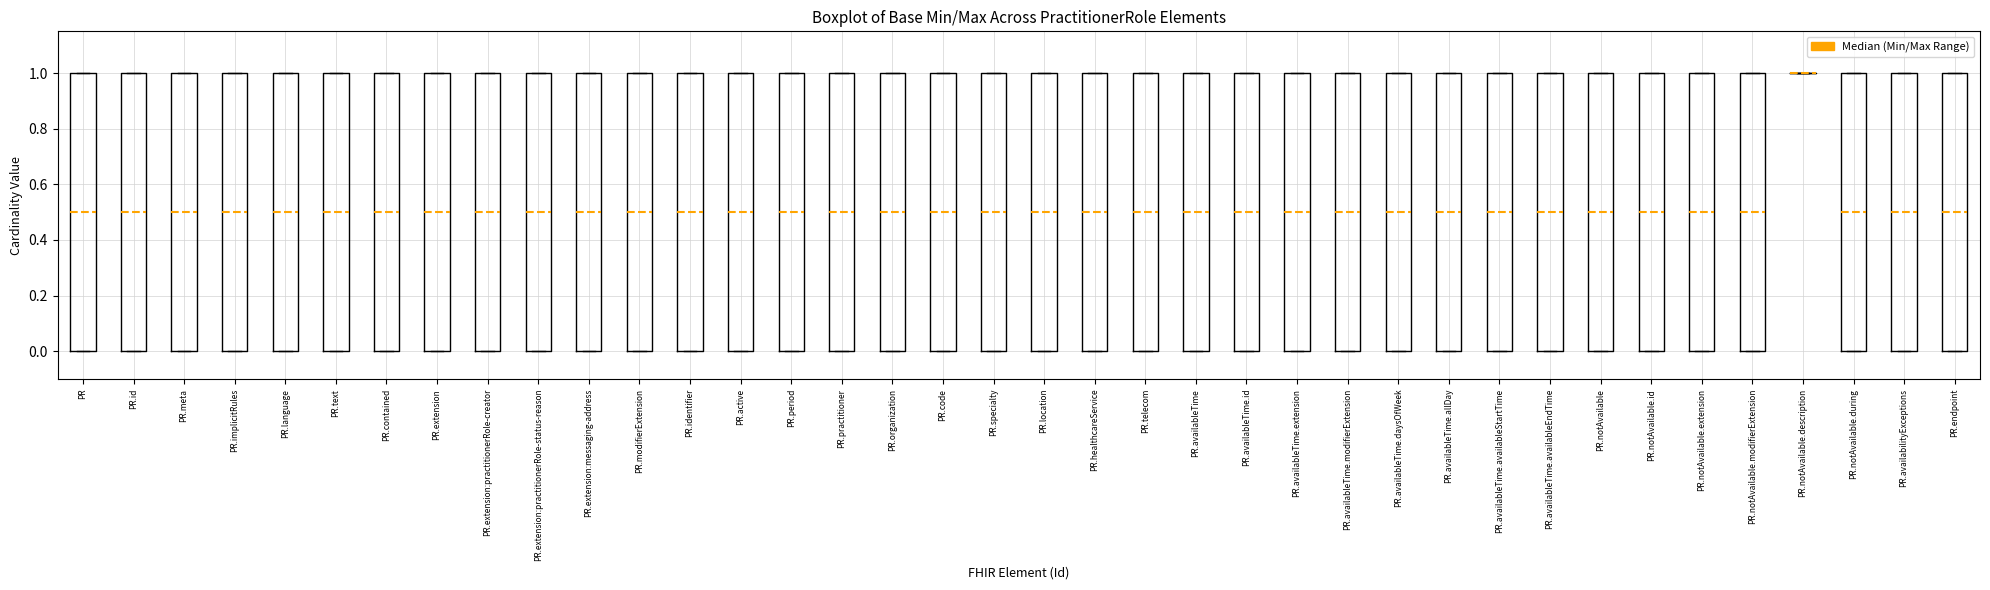

Where is the upper edge of the box for PR.id on the y-axis? The values are not printed on the chart, so give them approximately, as read against the axis.

1.0